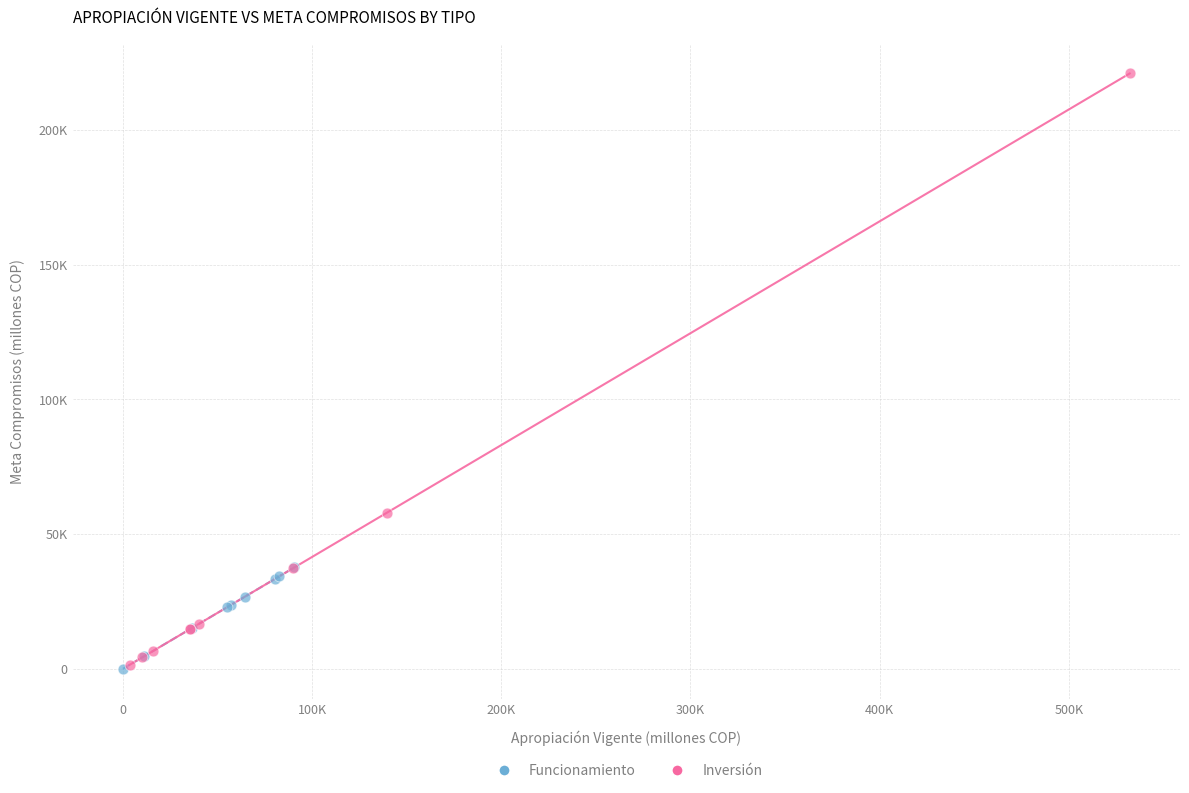

Which series has the largest Y range (max minus min)?

Inversión